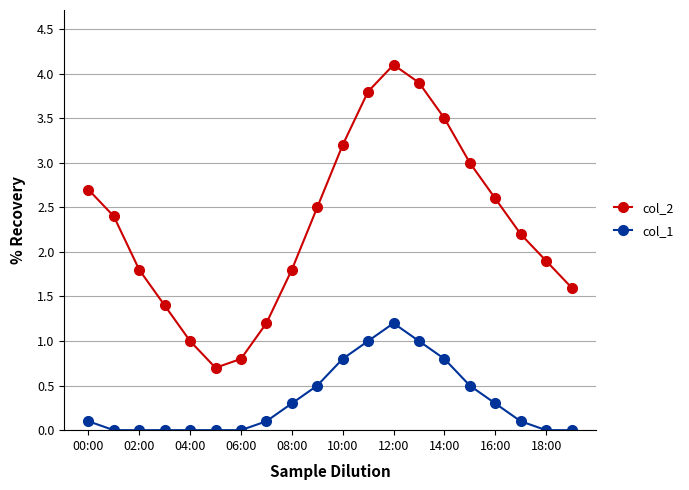

What is the lowest value of the col_2 series?

0.7